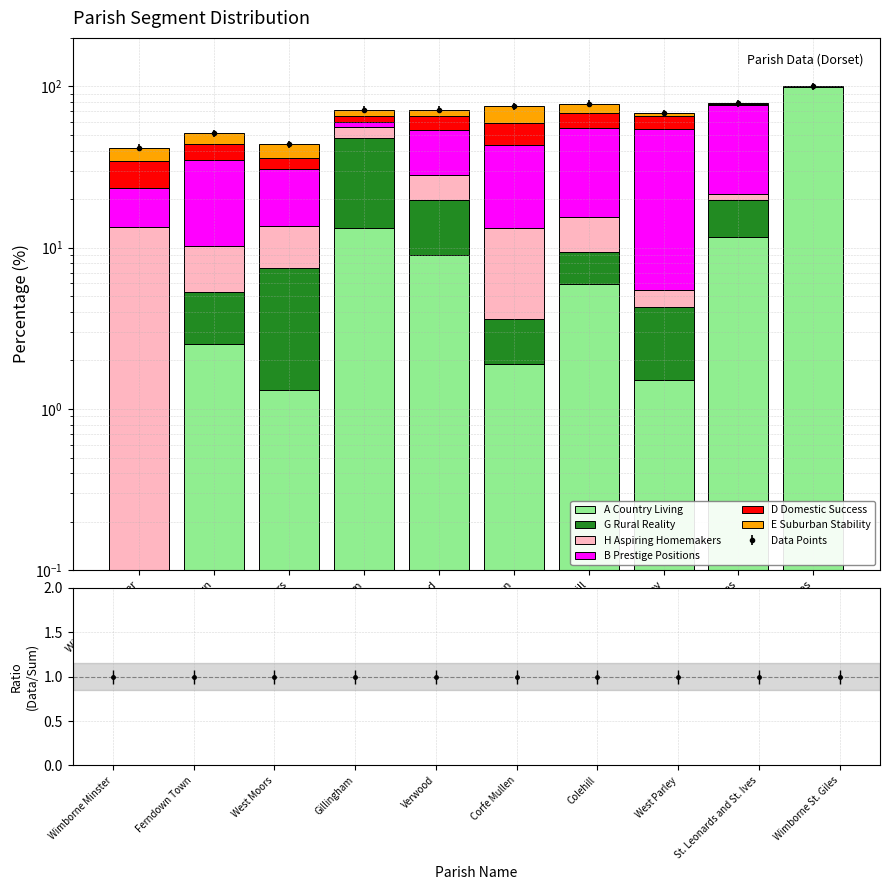

List the series in order of their peak value, highest first.

A Country Living, B Prestige Positions, G Rural Reality, E Suburban Stability, D Domestic Success, H Aspiring Homemakers